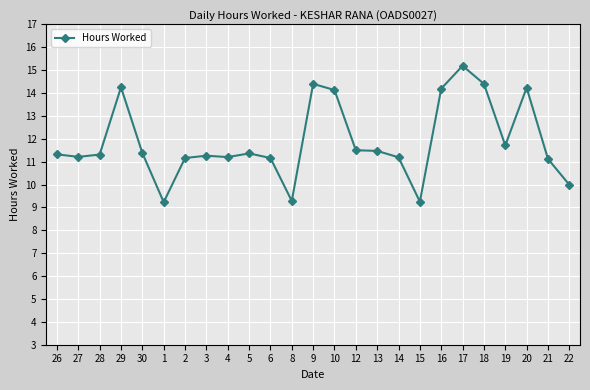

What is the smallest value displayed?

9.2